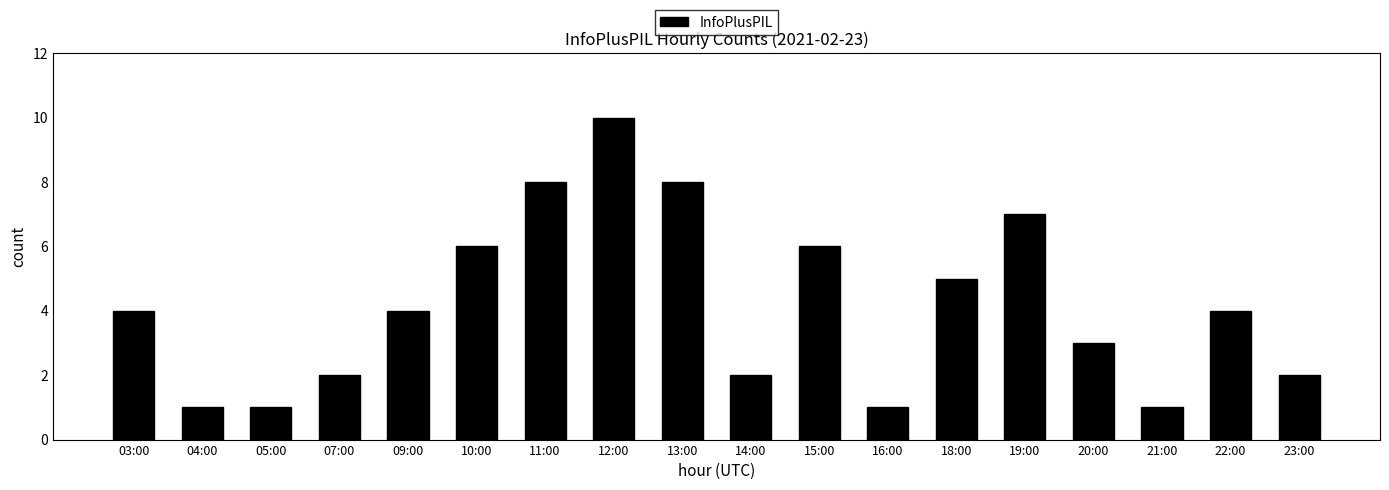

At which label is the value closest to 5?

18:00